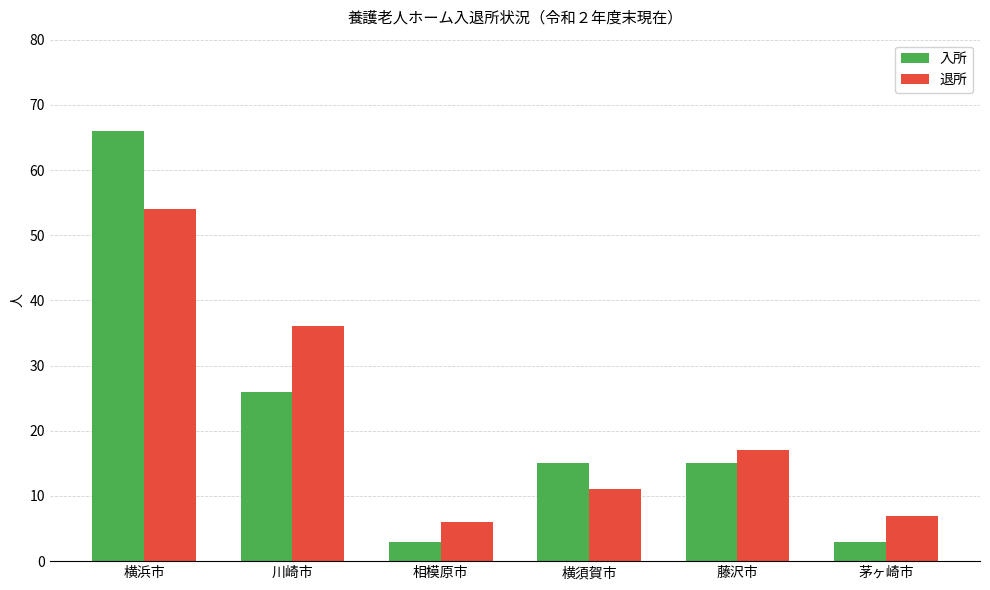

Rank the series by their maximum value, from highest to lowest.

入所, 退所